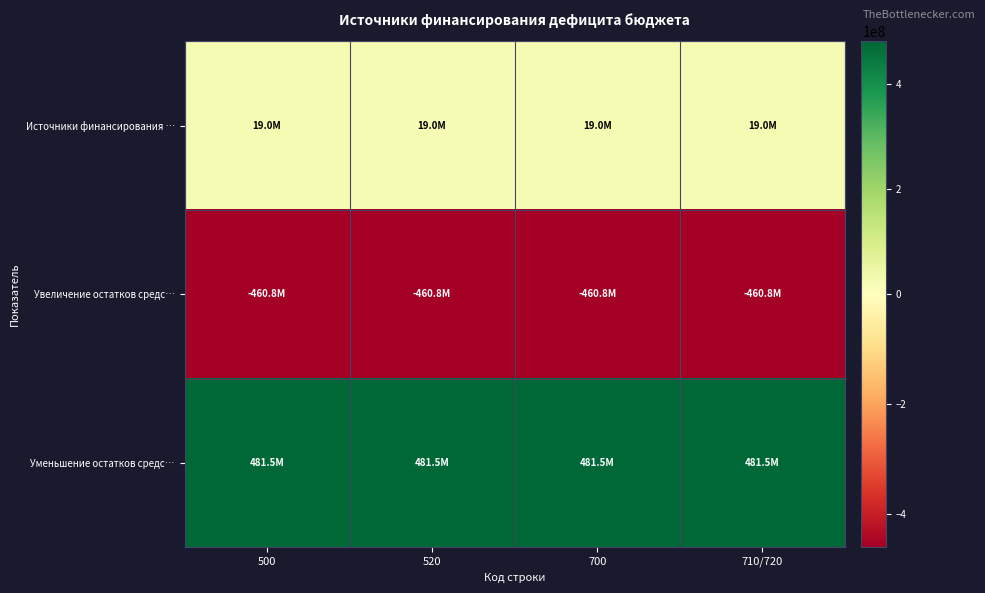

Which series has the largest total across all categories?

Уменьшение остатков средс…